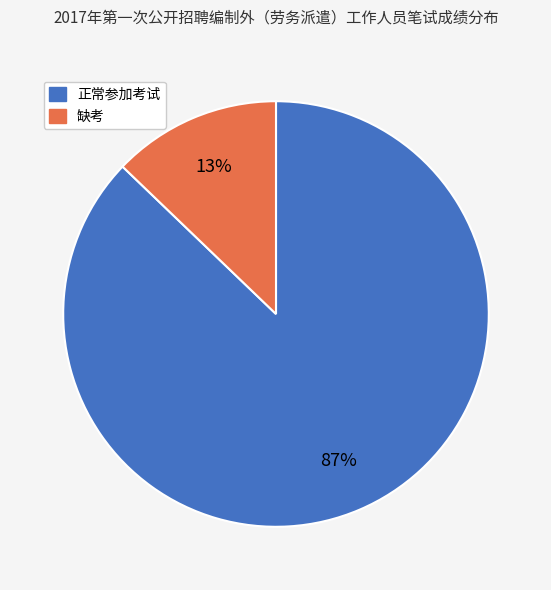

To the nearest percent, what is the average slice percentage?

50%